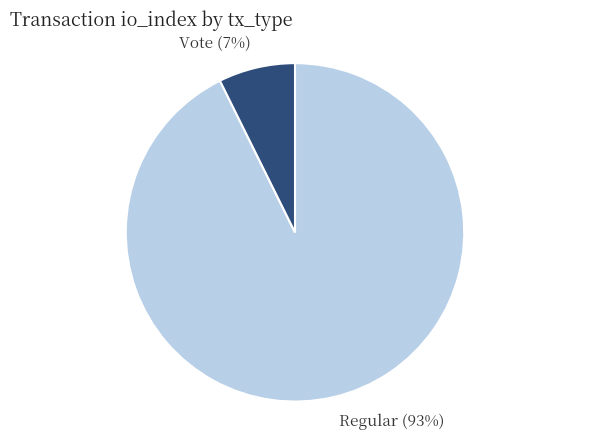

Which slice represents more than half of the pie?

Regular